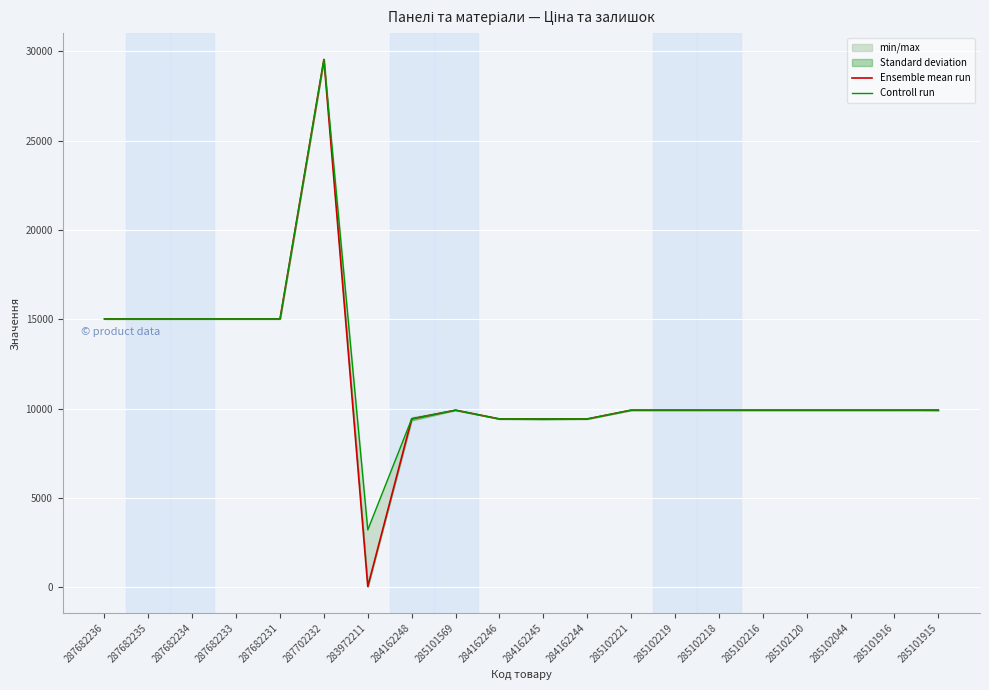

Rank the categories by Controll run value from highest to lowest.

287702232, 287682236, 287682235, 287682234, 287682233, 287682231, 285101569, 285102221, 285102219, 285102218, 285102216, 285102120, 285102044, 285101916, 285101915, 284162248, 284162246, 284162245, 284162244, 283972211